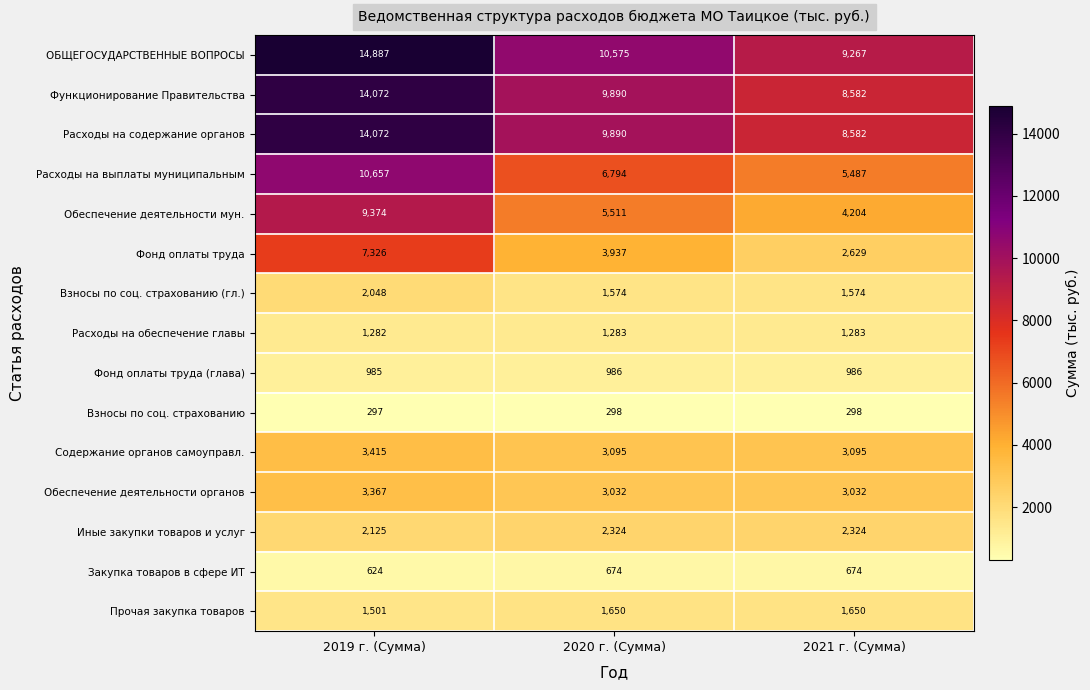

The Фонд оплаты труда series shows 5764 at 2020 г. (Сумма). True or false?

False